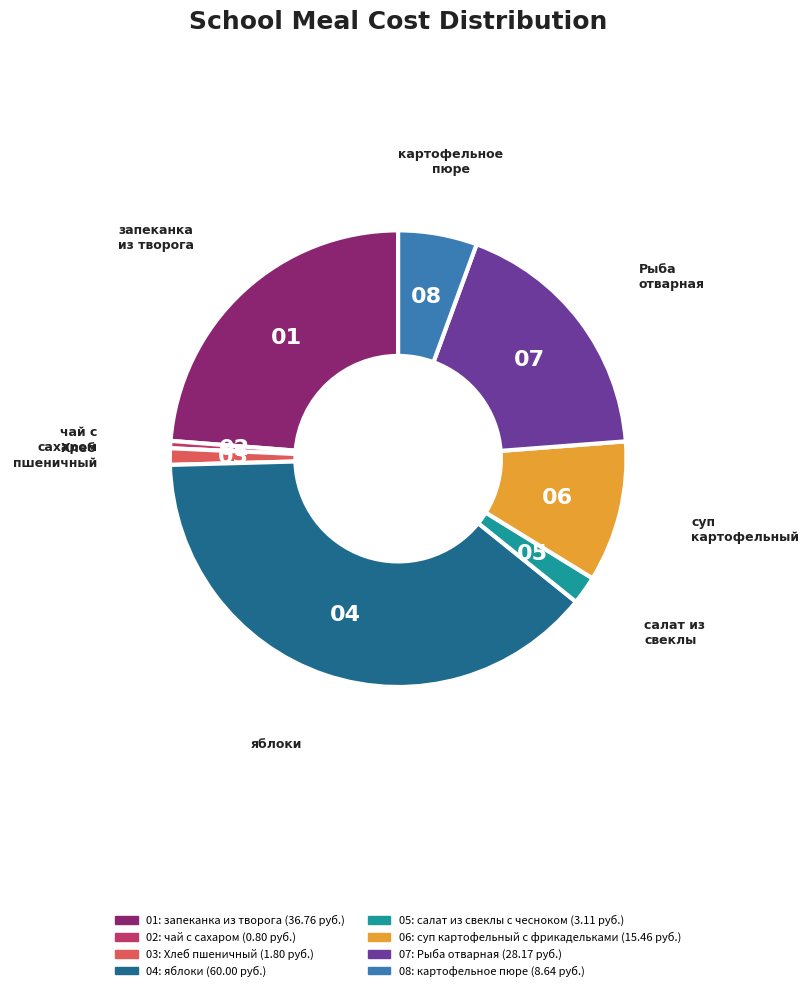

Does any single category account for the majority?

No